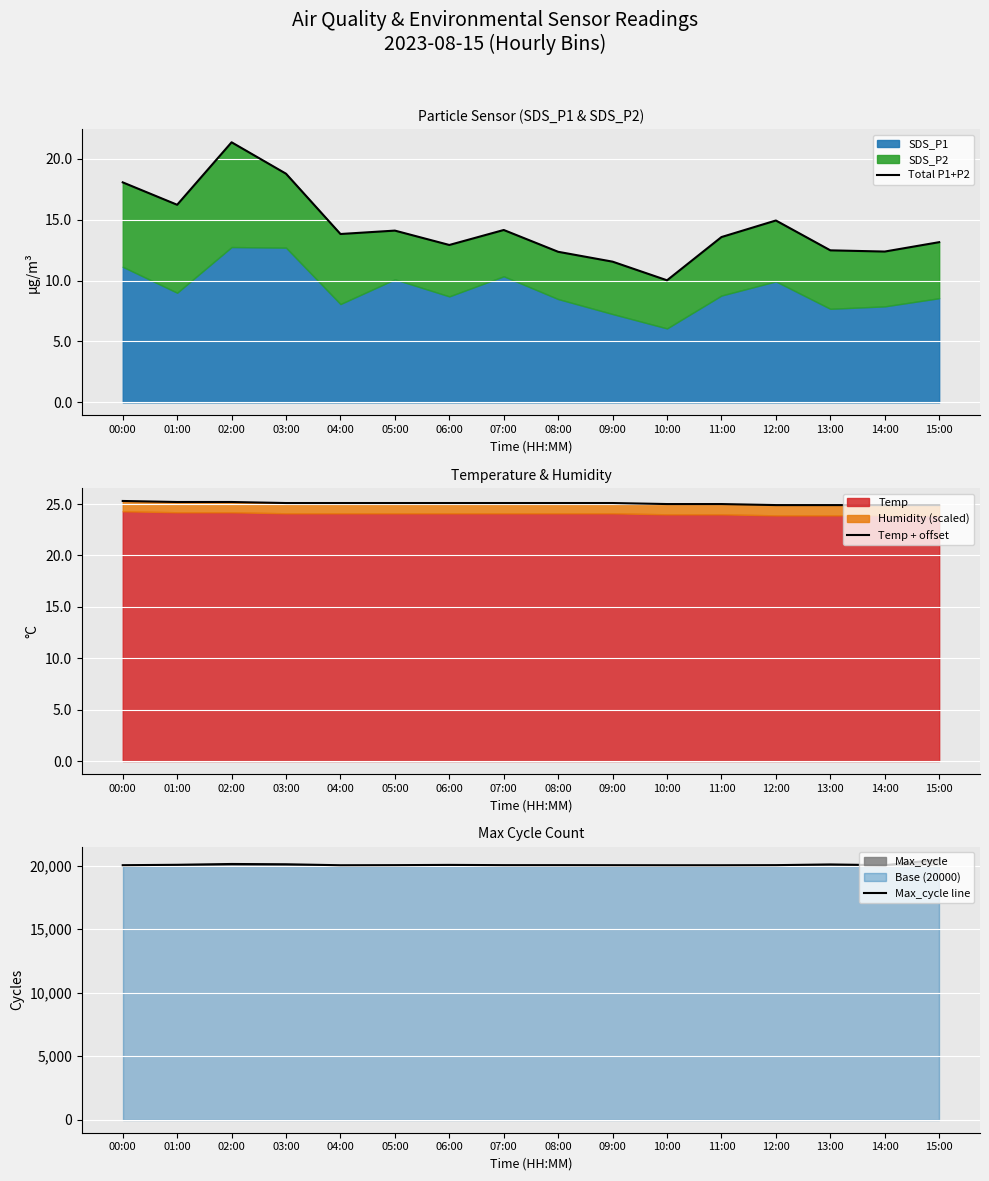

Rank the categories by Temp + offset value from lowest to highest.

12:00, 13:00, 14:00, 15:00, 10:00, 11:00, 03:00, 04:00, 05:00, 06:00, 07:00, 08:00, 09:00, 01:00, 02:00, 00:00